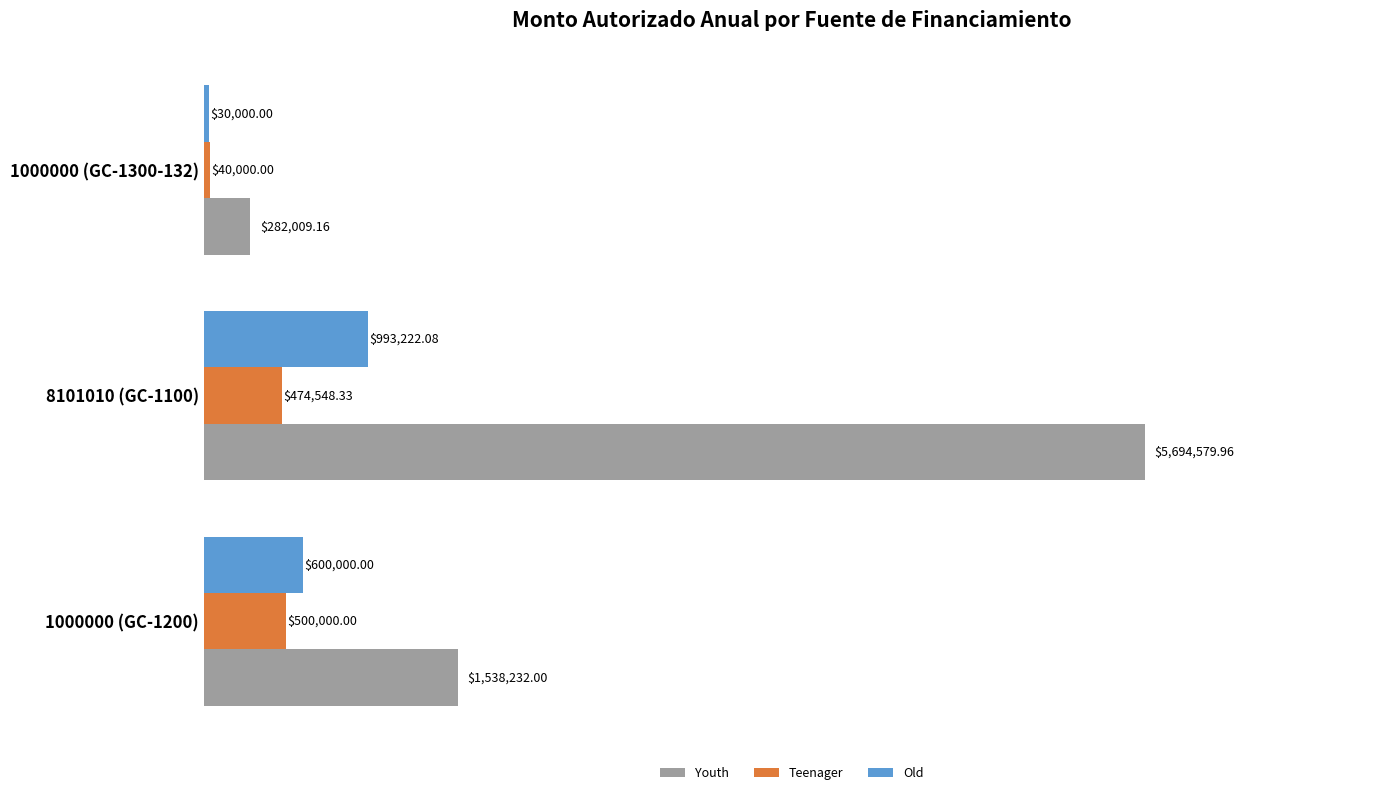

Rank the series by their maximum value, from lowest to highest.

Teenager, Old, Youth